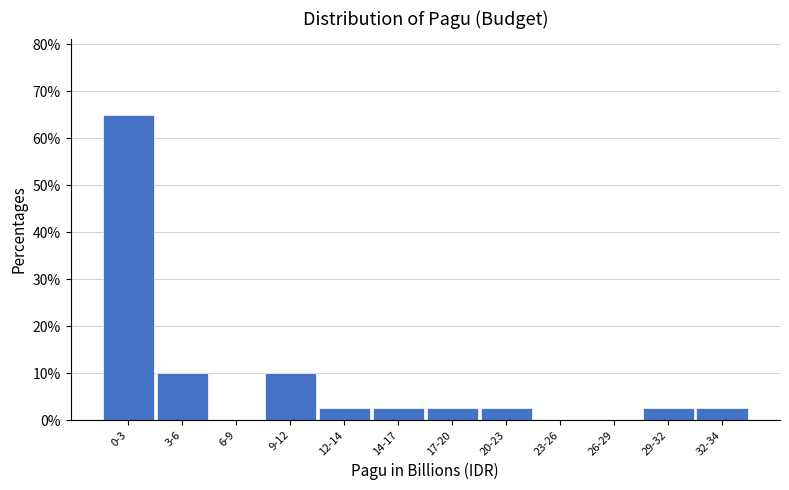

Reading left to right, extract all data points from this chart.

0-3=65.0	3-6=10.0	6-9=0.0	9-12=10.0	12-14=2.5	14-17=2.5	17-20=2.5	20-23=2.5	23-26=0.0	26-29=0.0	29-32=2.5	32-34=2.5